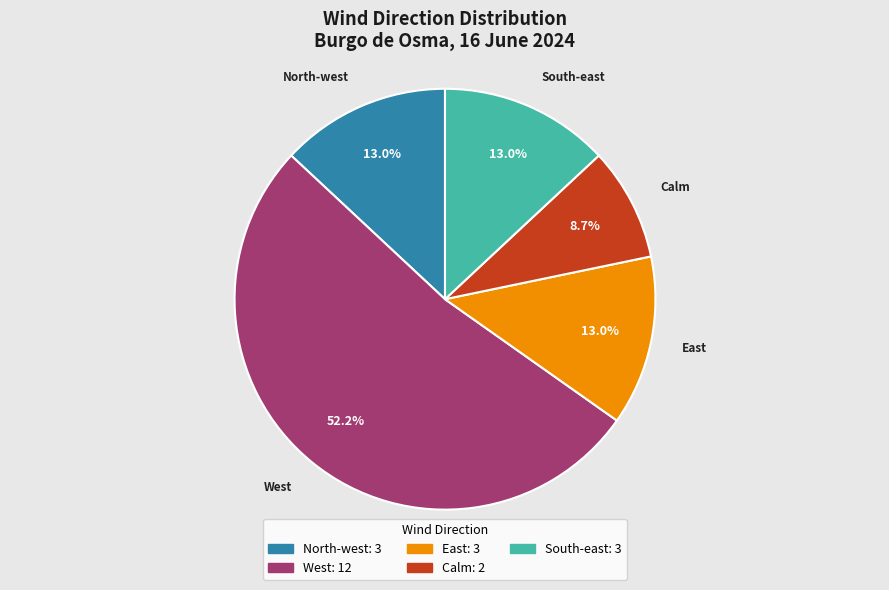

To the nearest percent, what is the average slice percentage?

20%